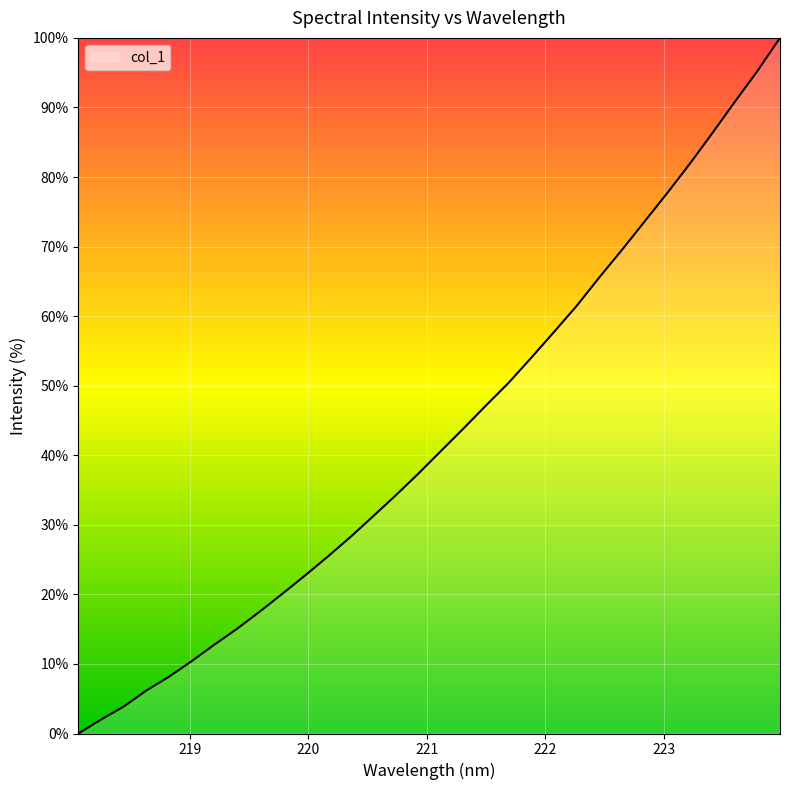

Reading left to right, transcribe all the data shown in this chart.

0.0	2.0	3.9	6.2	8.2	10.4	12.8	15.1	17.5	20.1	22.7	25.4	28.2	31.2	34.2	37.3	40.6	43.8	47.2	50.4	54.0	57.7	61.5	65.5	69.5	73.6	77.6	81.9	86.3	90.8	95.2	100.0